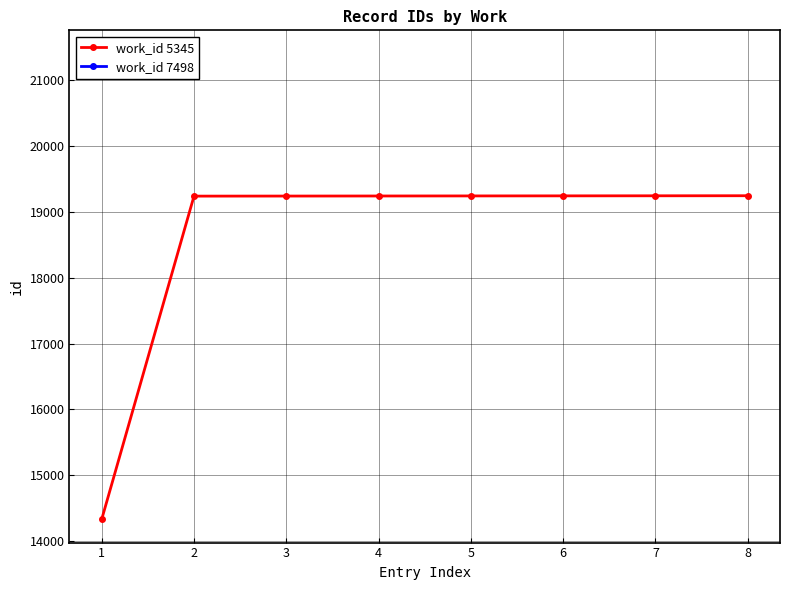

True or false: the data shows 6658 at 1.

False